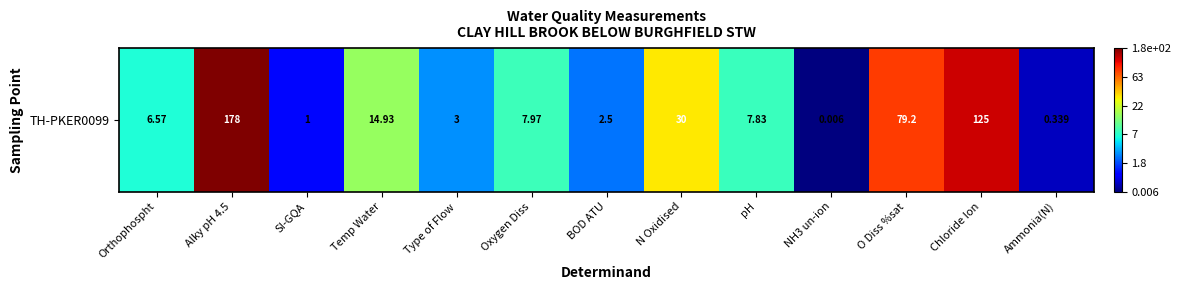

The value at pH is 0.1. True or false?

False